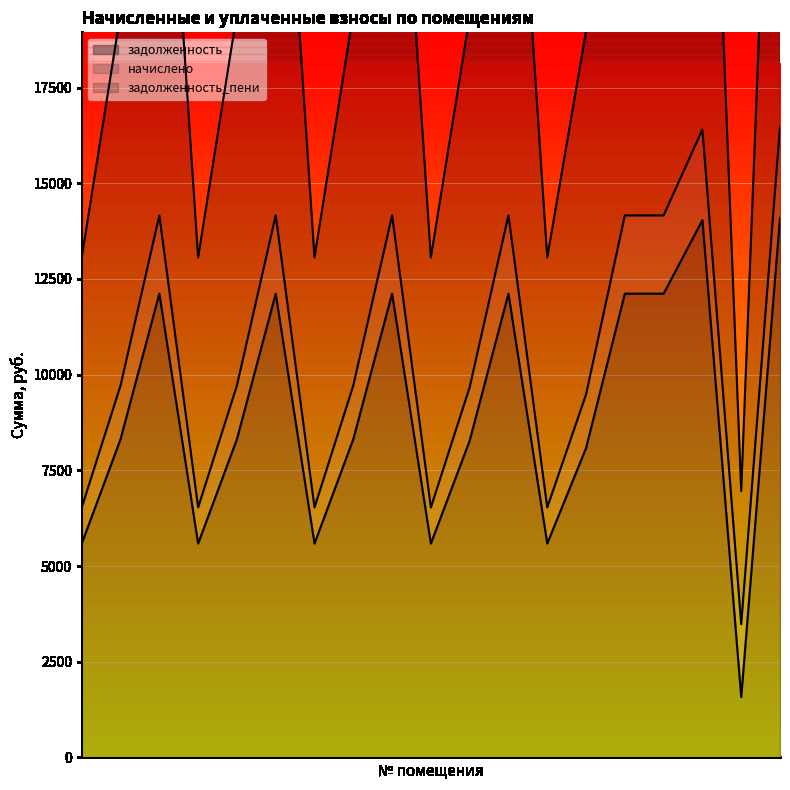

Does the chart display data point markers on the line(s)?

No